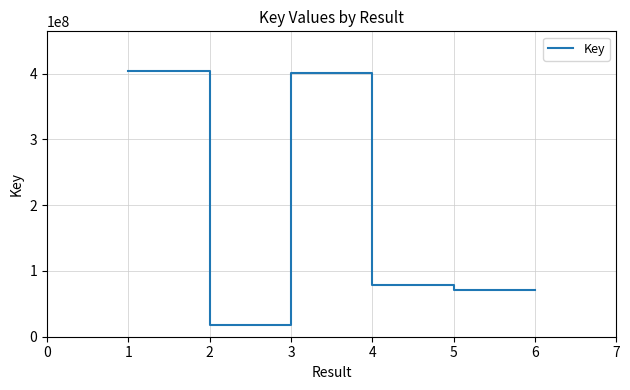

How many lines are shown in the chart?

1